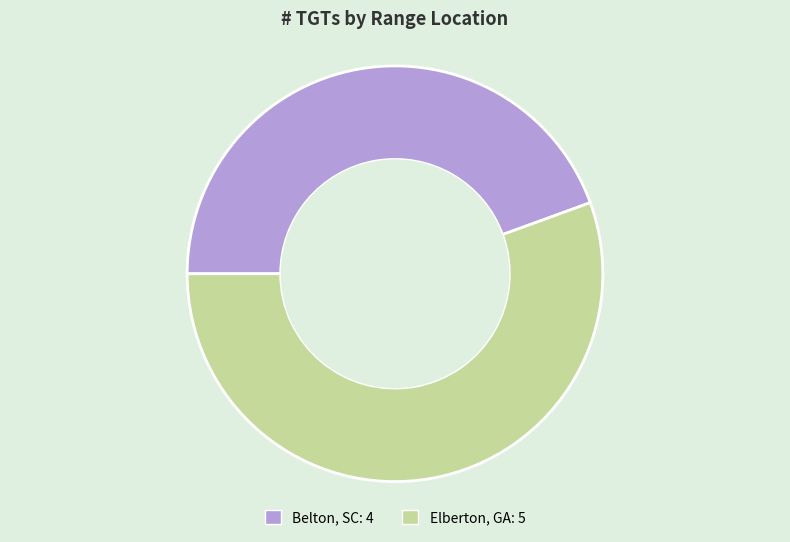

Which slice represents more than half of the pie?

Elberton, GA